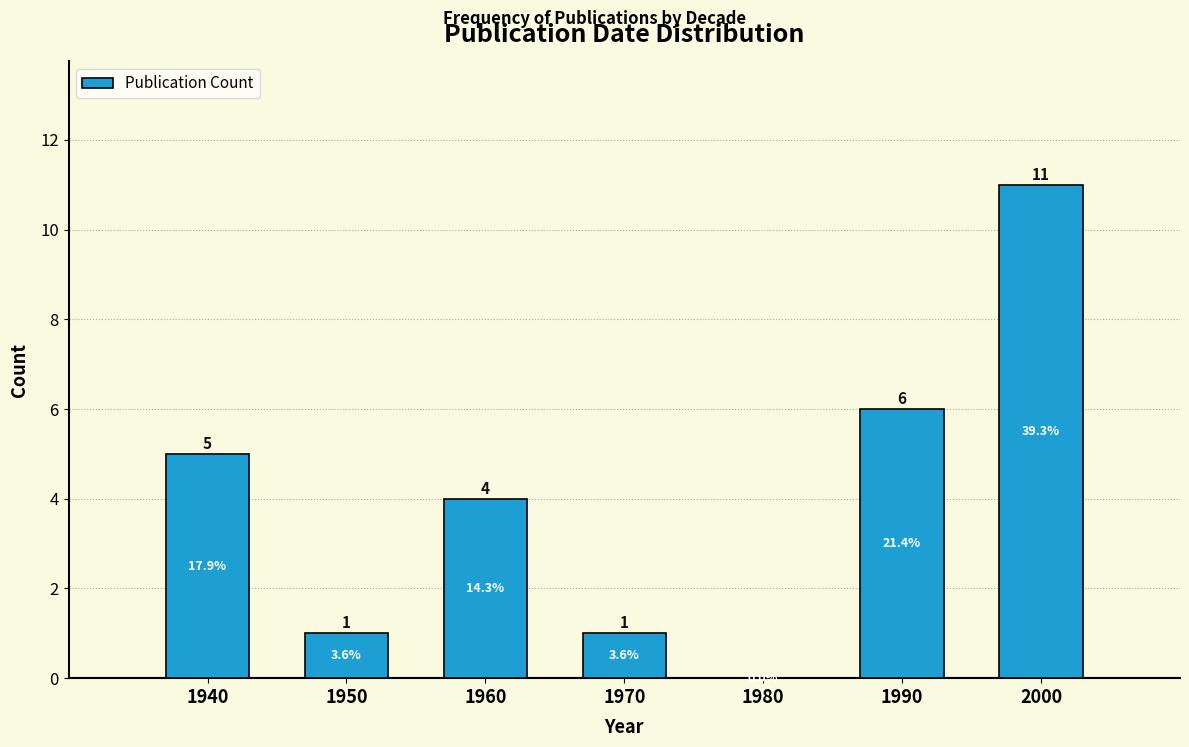

Reading left to right, transcribe all the data shown in this chart.

1940=5	1950=1	1960=4	1970=1	1980=0	1990=6	2000=11